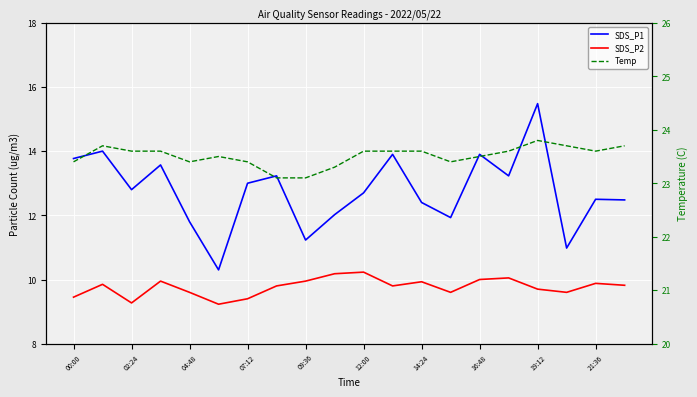

What position from the left is 21:36?

10